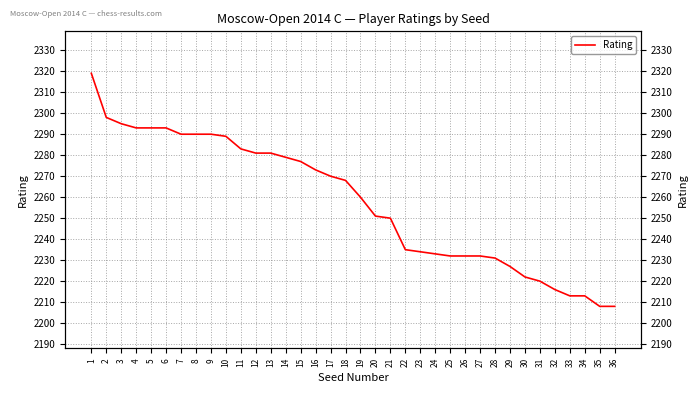

Reading left to right, list all the values displayed in this chart.

2319	2298	2295	2293	2293	2293	2290	2290	2290	2289	2283	2281	2281	2279	2277	2273	2270	2268	2260	2251	2250	2235	2234	2233	2232	2232	2232	2231	2227	2222	2220	2216	2213	2213	2208	2208